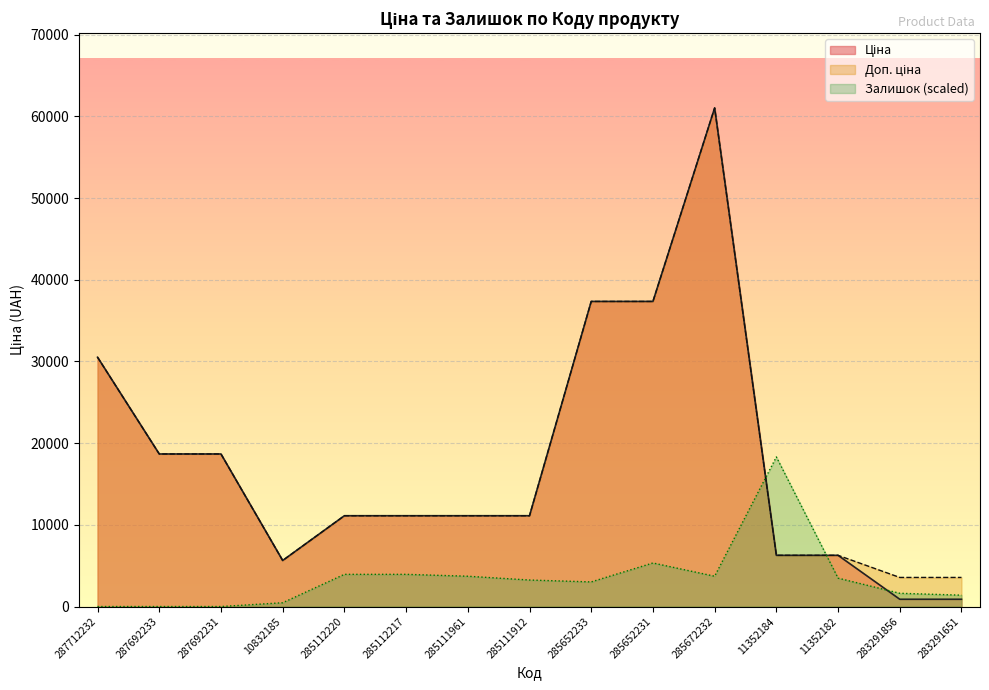

Between 287692231 and 285112220, which is larger?

287692231